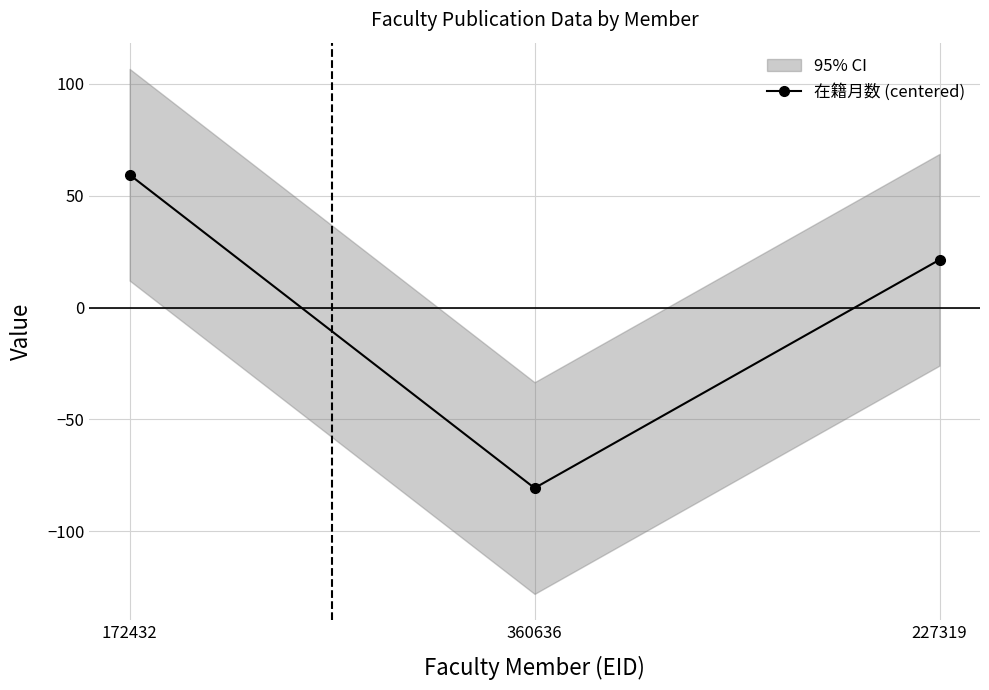

What is the difference between the maximum and minimum values?

140.0